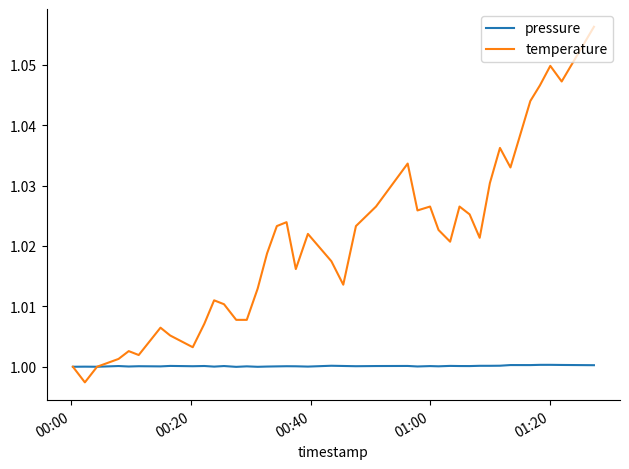

Which series has the largest range (max minus min)?

temperature